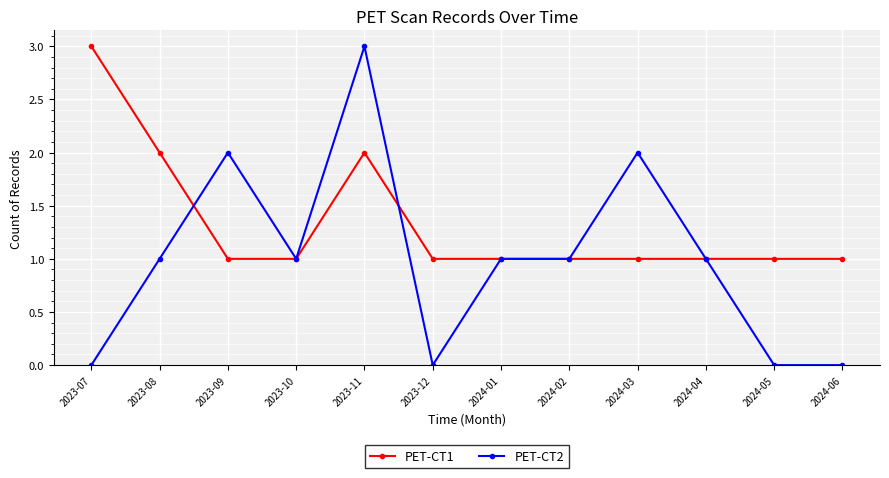

Count the number of data series in this chart.

2